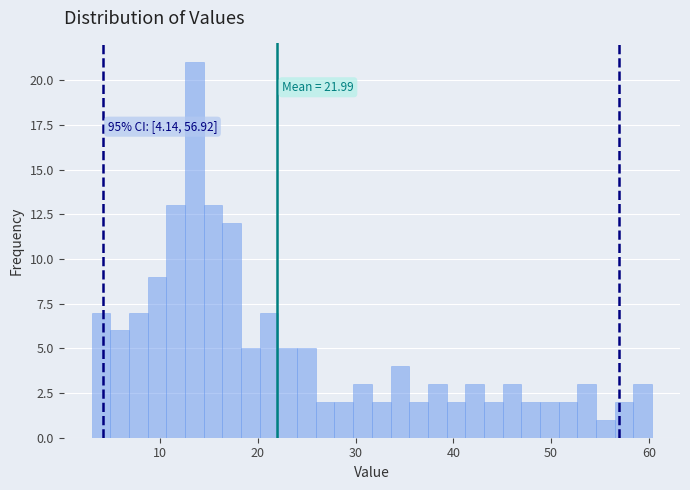

Read against the x-axis, roughly where is the centre of the tallest bar?

14